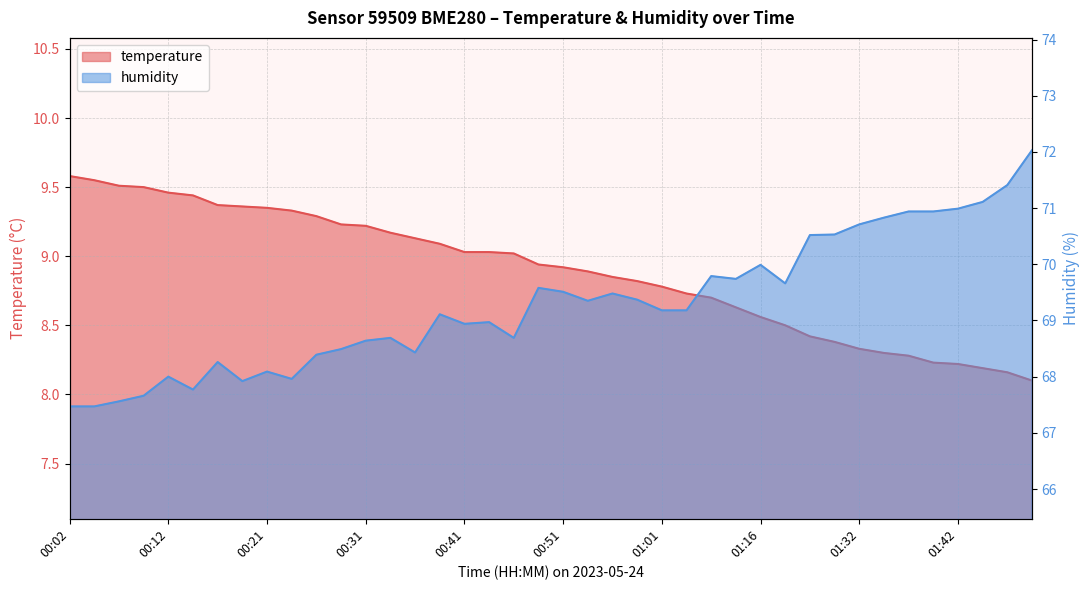

True or false: temperature and humidity cross at least once.

False